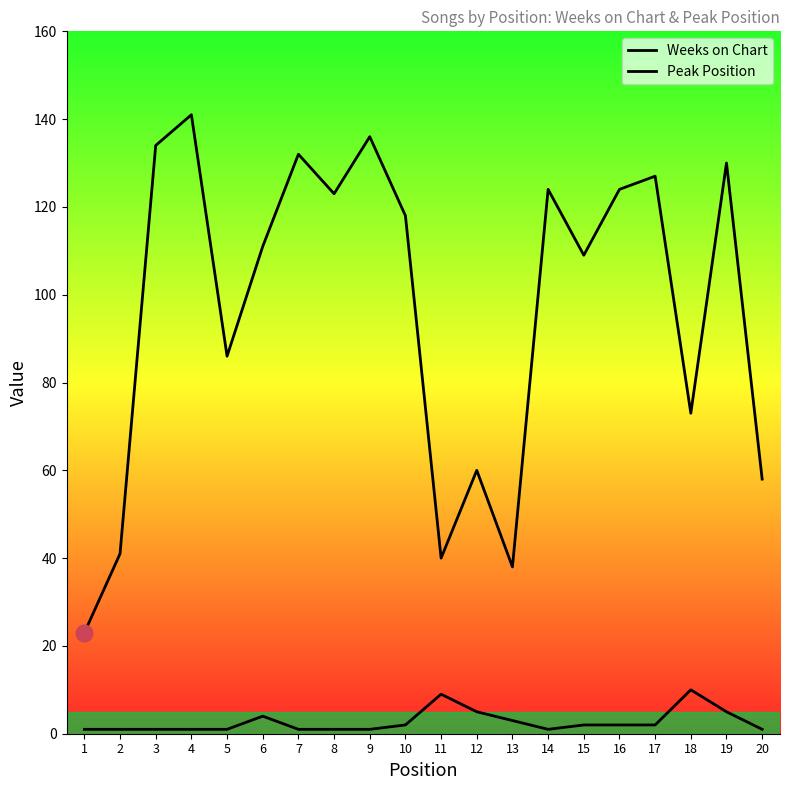

What is the smallest value displayed?

1